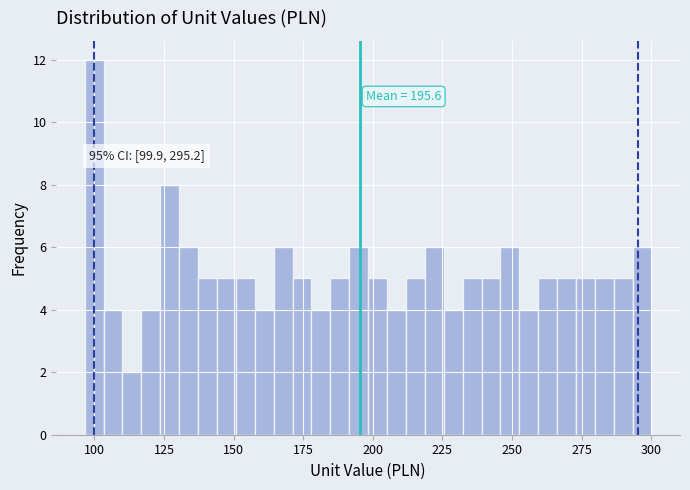

Read against the x-axis, roughly where is the centre of the tallest bar?

100